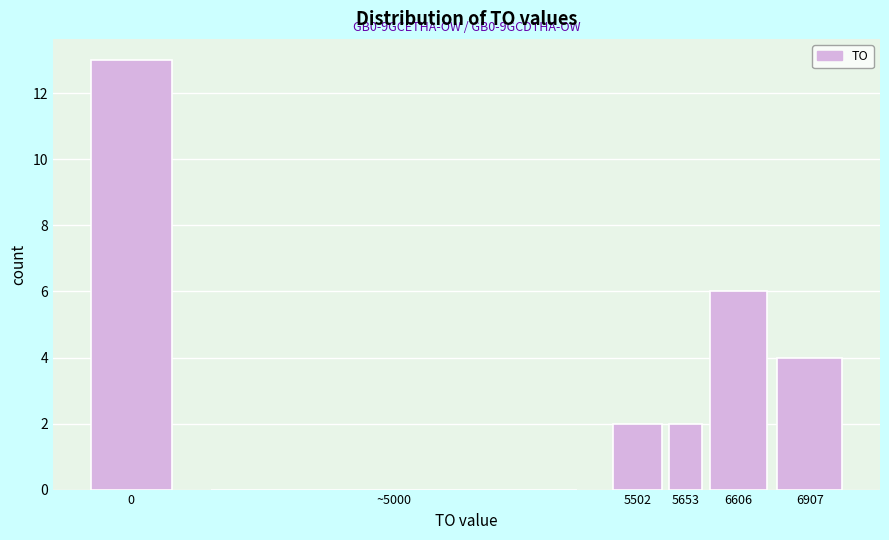

Reading left to right, extract all data points from this chart.

0=13	~5000=0	5502=2	5653=2	6606=6	6907=4